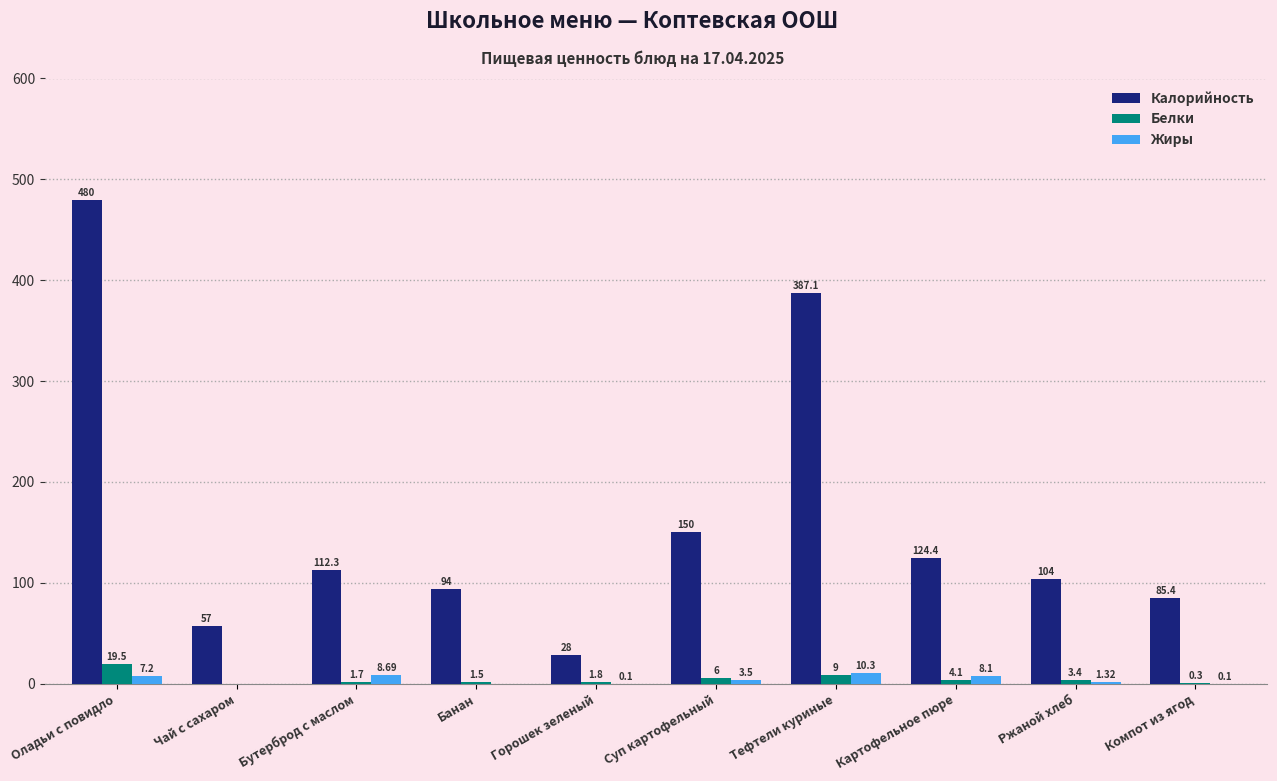

At which label is Калорийность closest to 254?

Суп картофельный